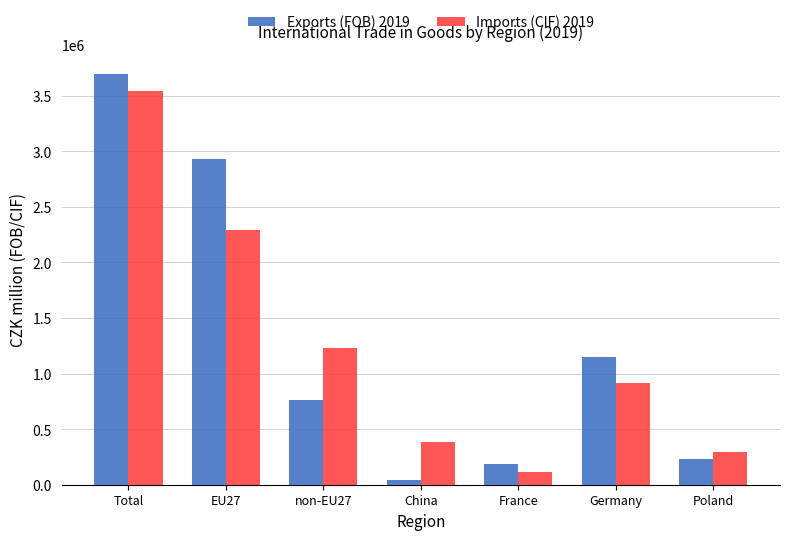

List the labels in order of Exports (FOB) 2019 value, smallest first.

China, France, Poland, non-EU27, Germany, EU27, Total